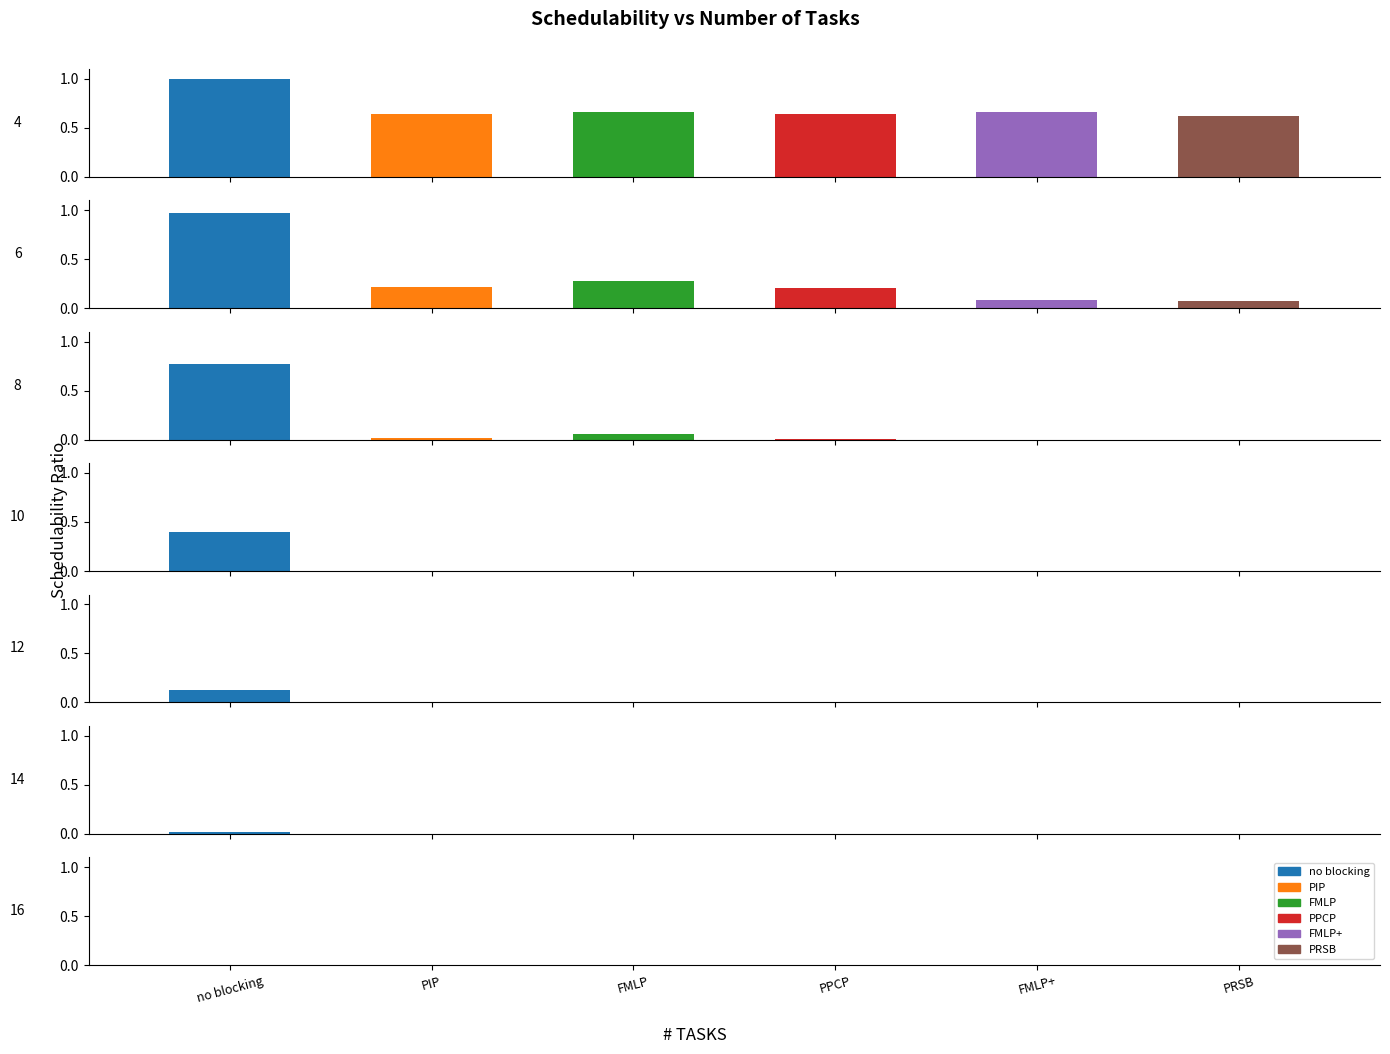

The no blocking series shows 0.2 at 12. True or false?

False